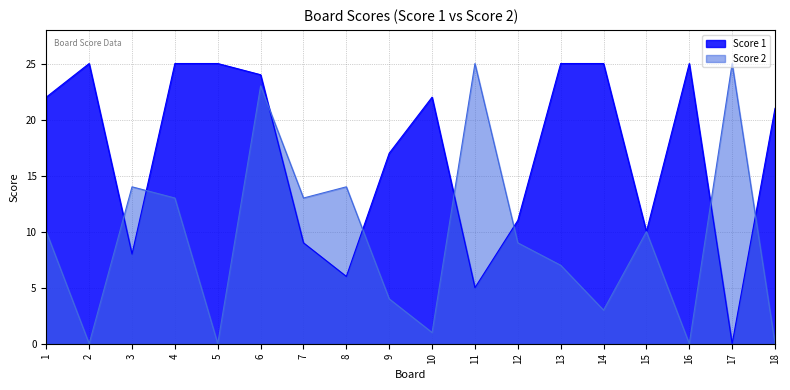

At which label is Score 2 closest to 12?

4